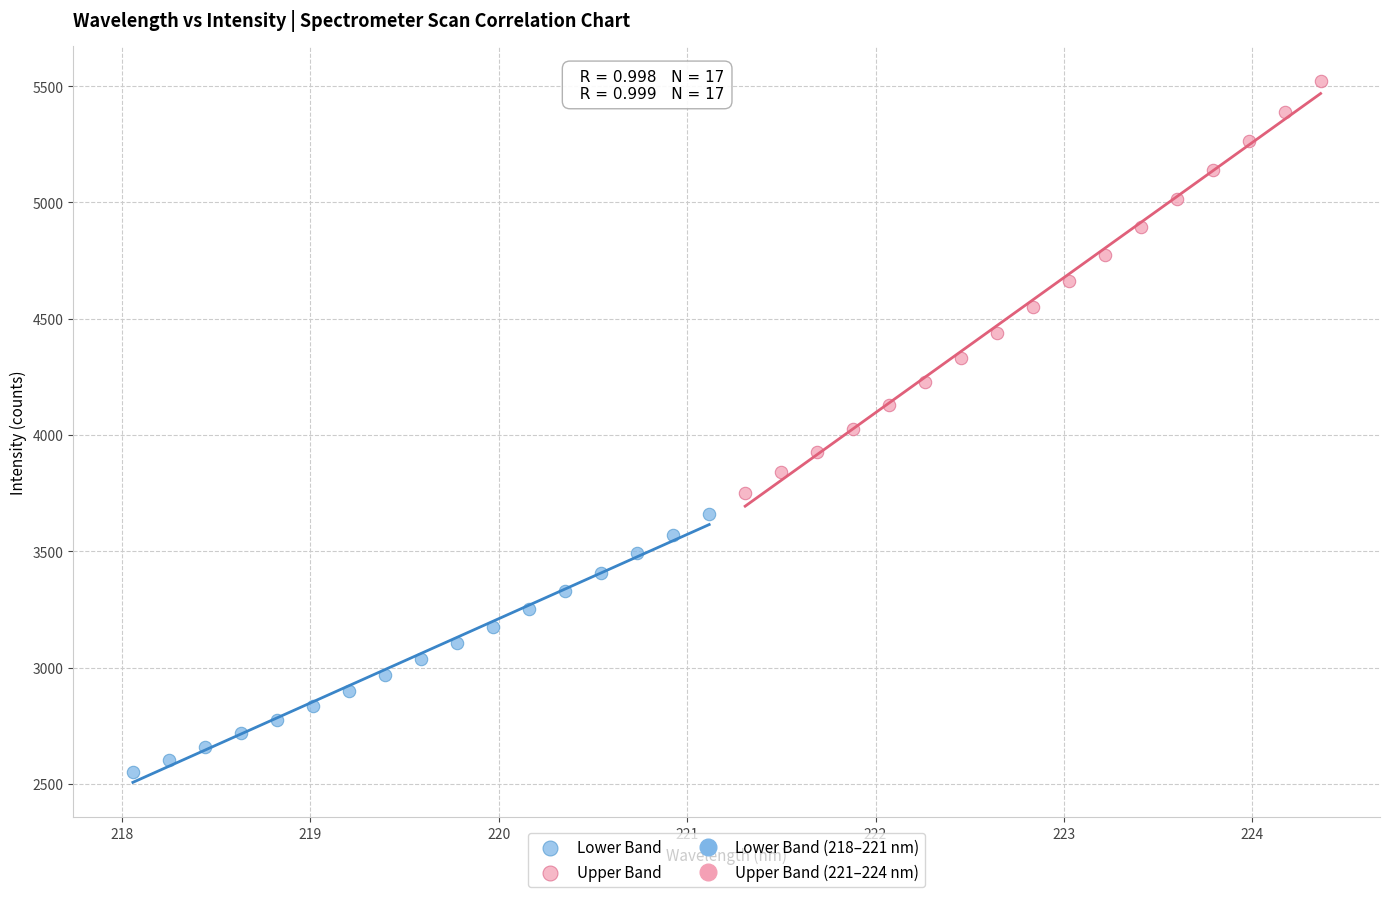

Which series has the largest Y range (max minus min)?

Upper Band